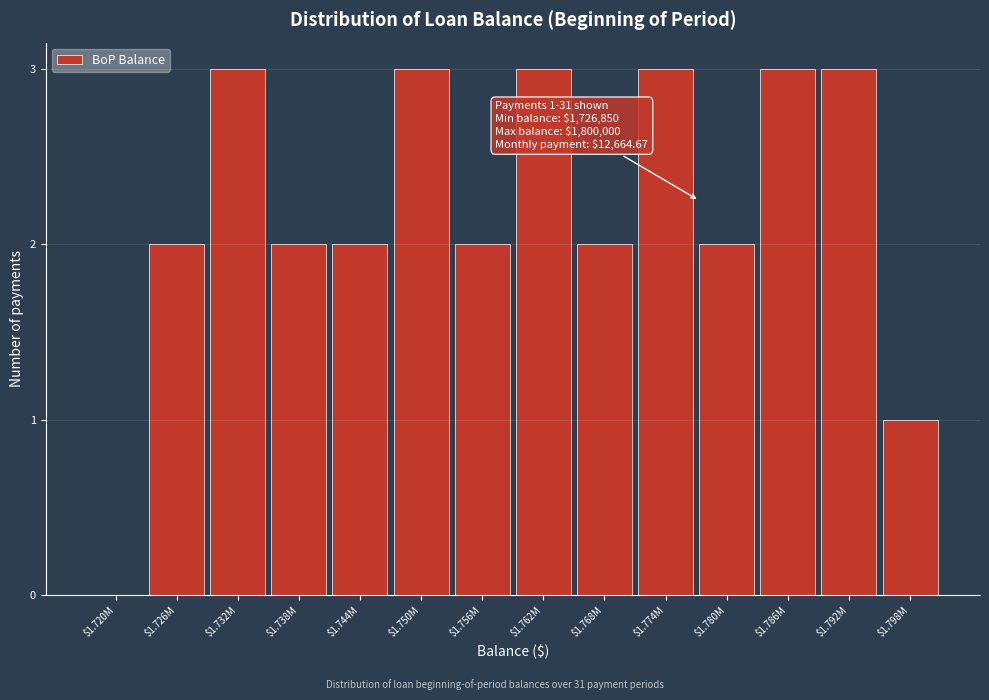

What is the greatest value displayed?

3